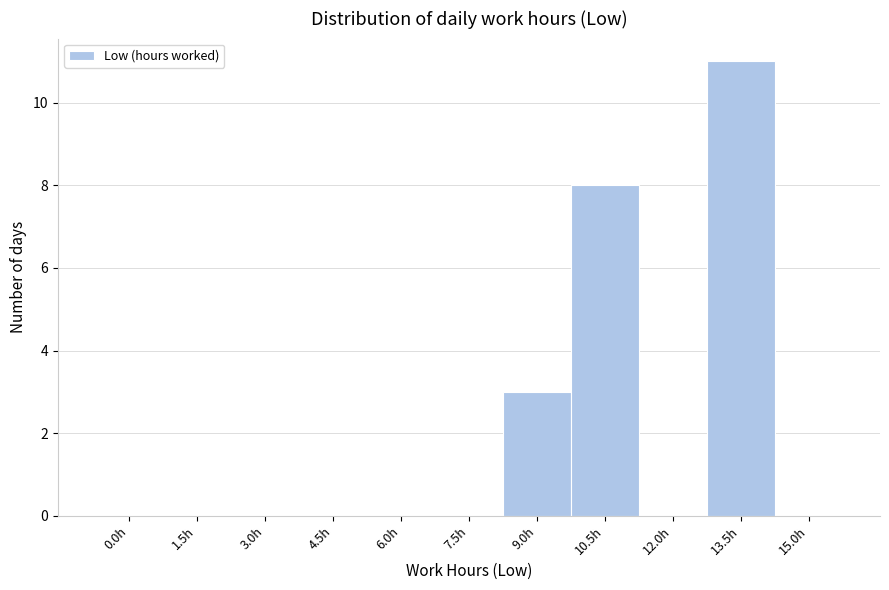

Reading left to right, what are all the values shown in this chart?

0.0h=0	1.5h=0	3.0h=0	4.5h=0	6.0h=0	7.5h=0	9.0h=3	10.5h=8	12.0h=0	13.5h=11	15.0h=0